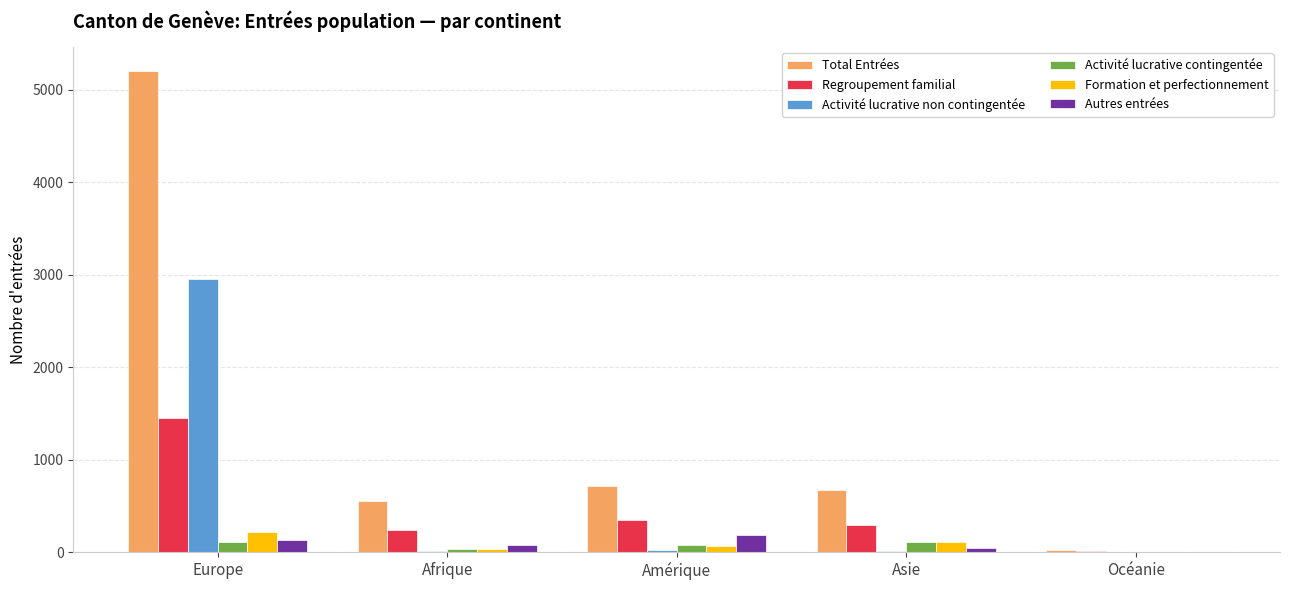

What is the sum of all Activité lucrative contingentée values?

343